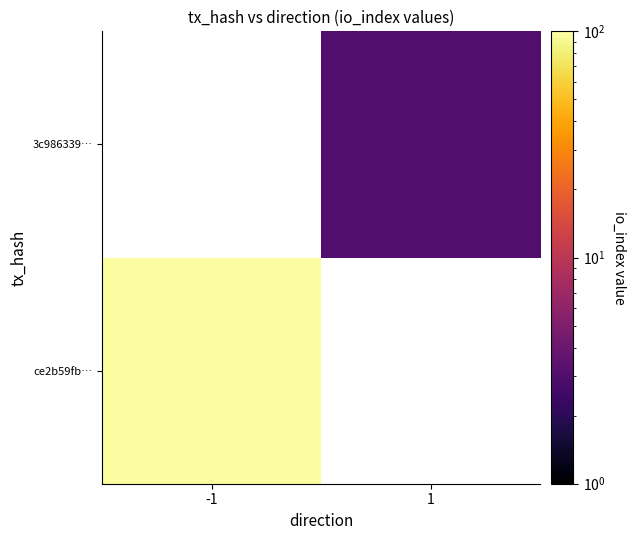

What is the smallest value displayed?

3.0